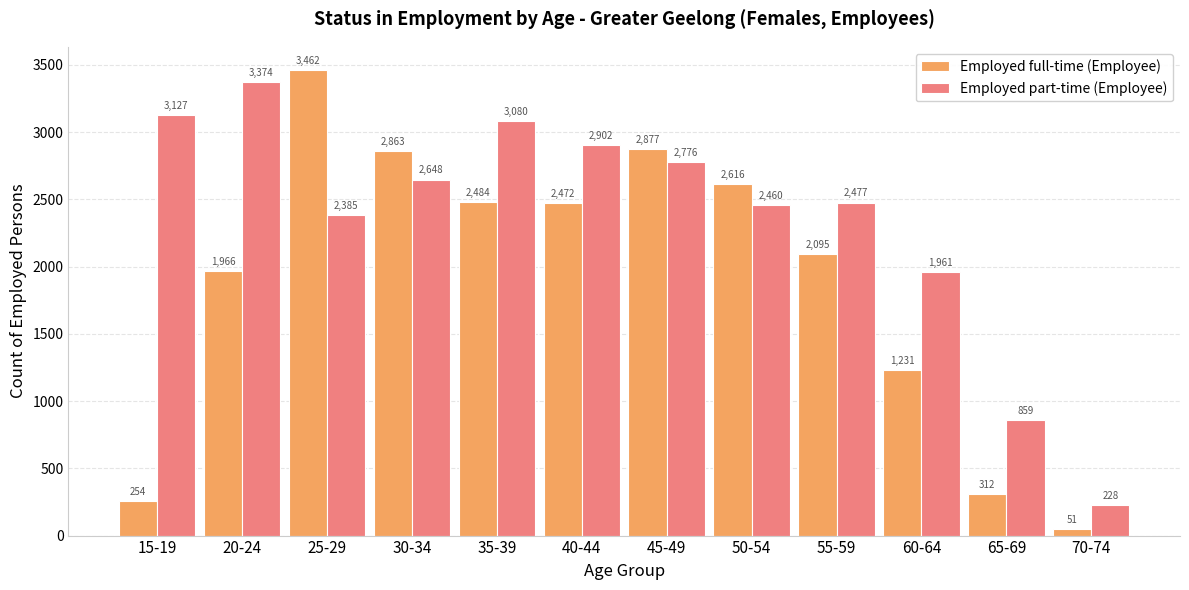

Which series has the largest total across all categories?

Employed part-time (Employee)